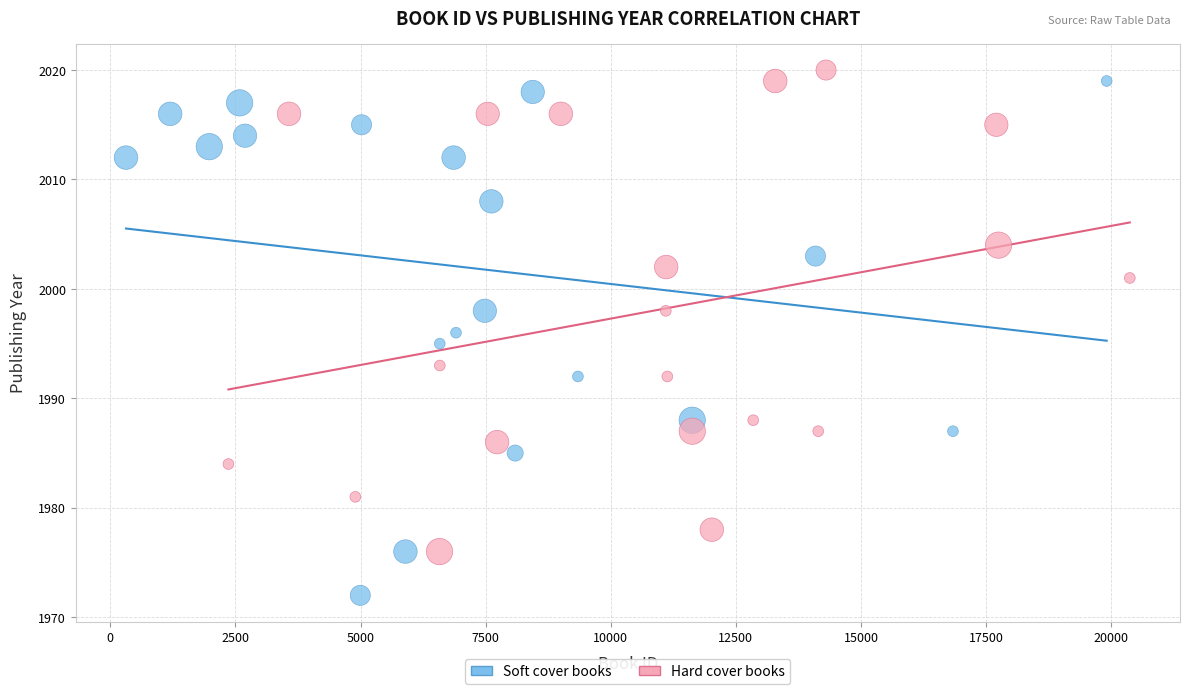

Which series reaches the maximum Y coordinate?

Hard cover books